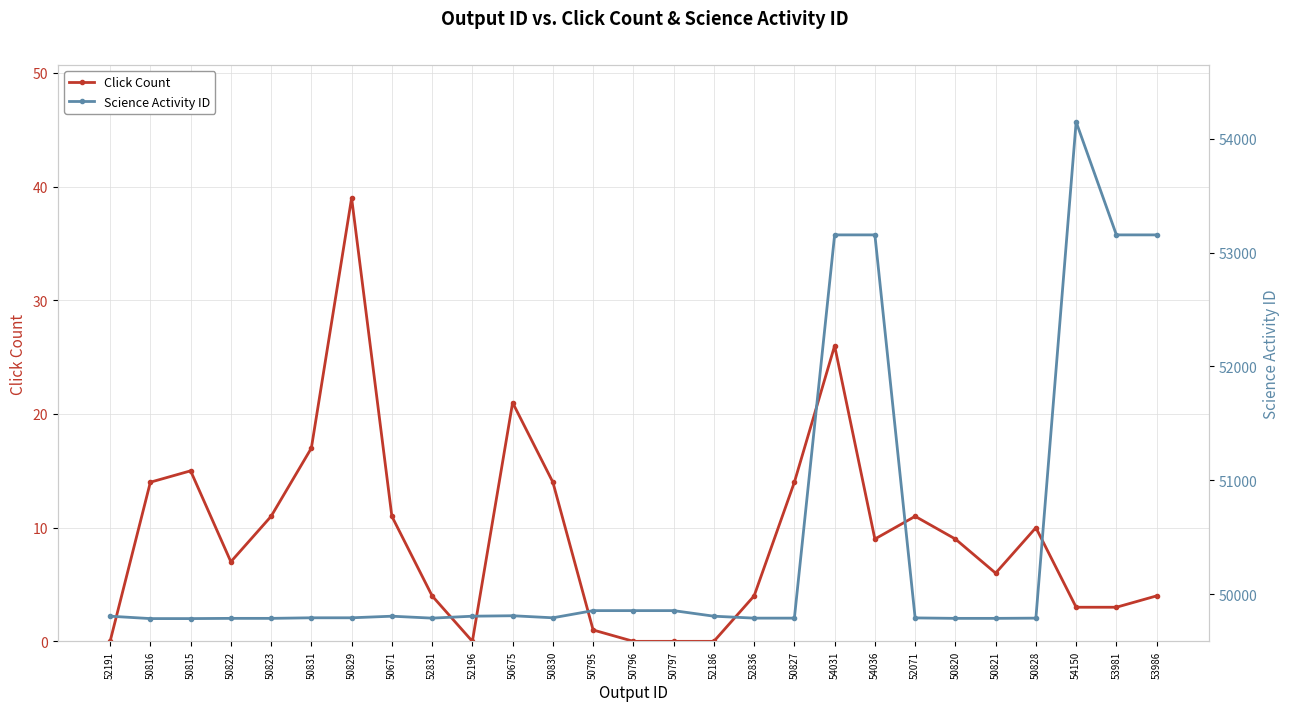

True or false: Science Activity ID has a value of 82558 at 53981.

False